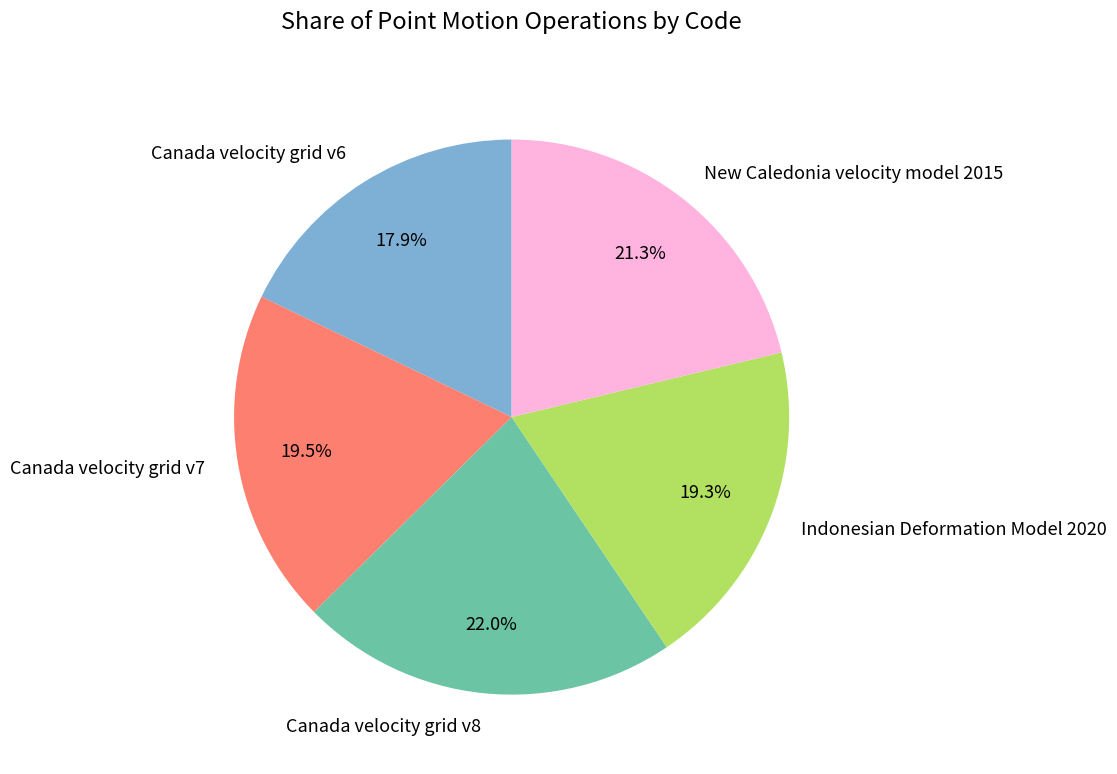

How much of the chart is everything except Canada velocity grid v8?

78.0%